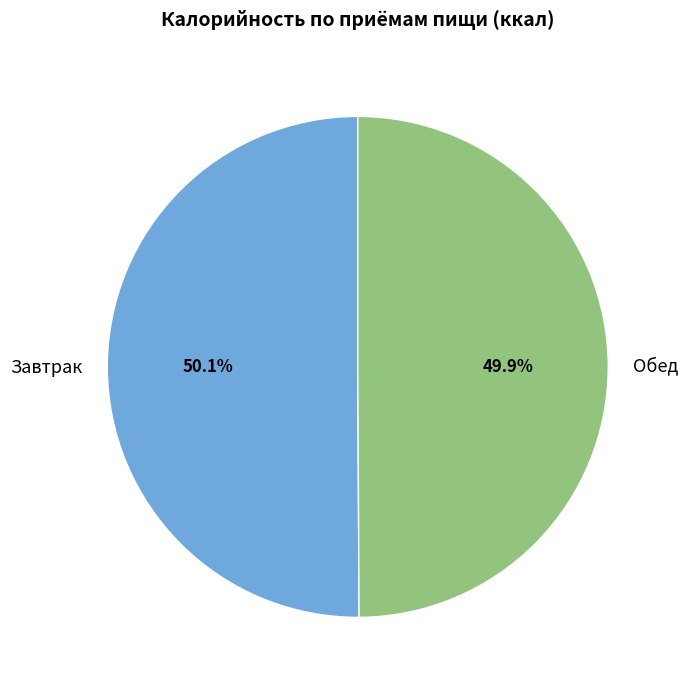

What portion of the pie excludes Обед?

50.1%